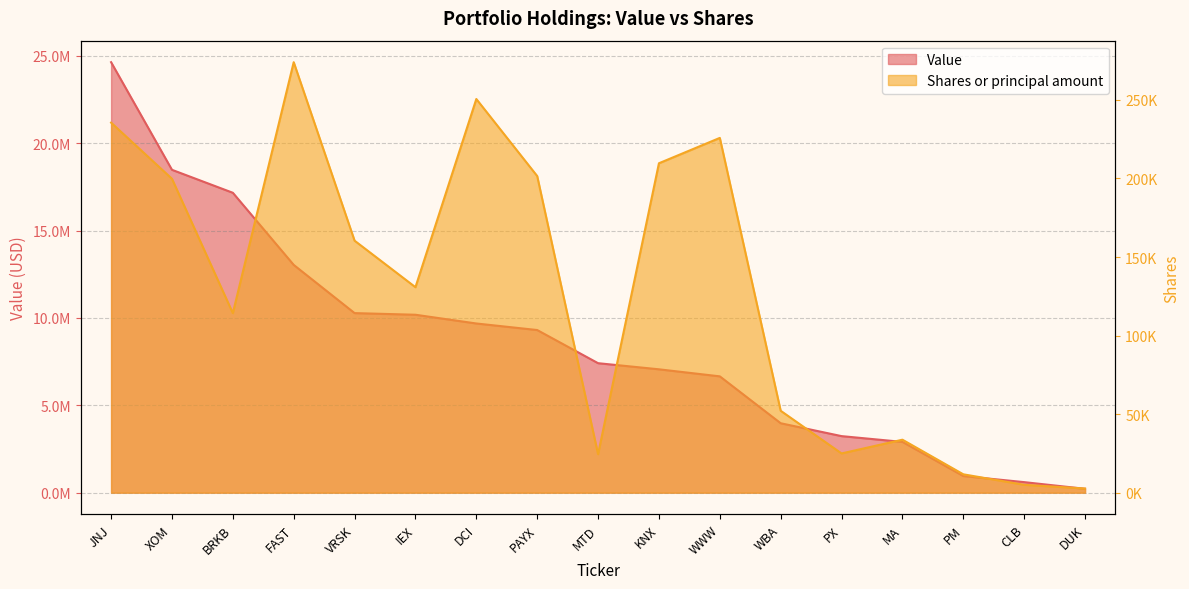

True or false: Shares or principal amount has a value of 62277 at XOM.

False